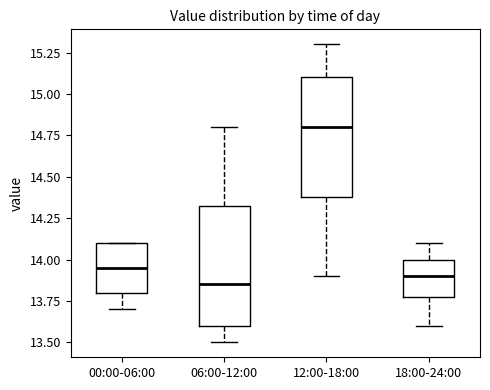

Reading left to right, transcribe this box plot: for each box, give where its median line is, the range the box spans, and where its two whiskers end, as read against the y-axis. The values are not printed on the chart, so give them approximately, as read against the axis.

00:00-06:00: median 13.95, box 13.80 to 14.10, whiskers 13.70 to 14.10
06:00-12:00: median 13.85, box 13.60 to 14.35, whiskers 13.50 to 14.80
12:00-18:00: median 14.80, box 14.40 to 15.10, whiskers 13.90 to 15.30
18:00-24:00: median 13.90, box 13.80 to 14.00, whiskers 13.60 to 14.10